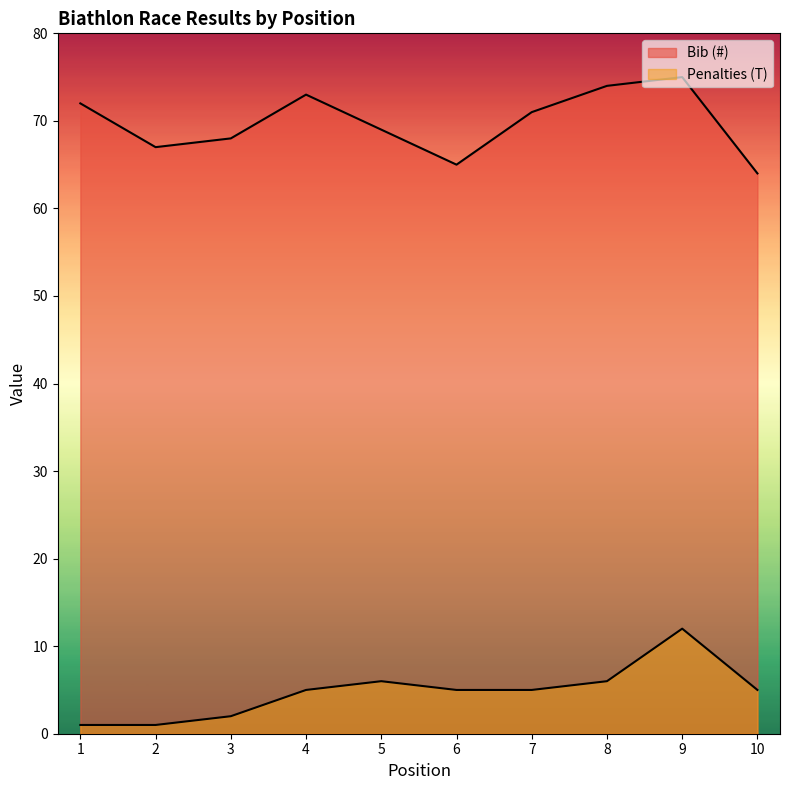

Which has a higher value, 2 or 7?

7